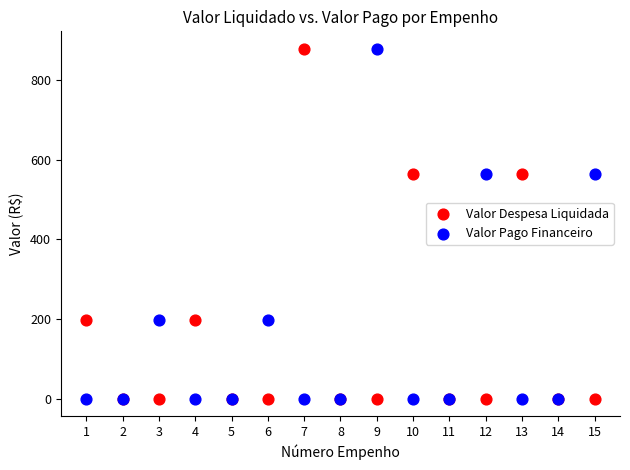

What are all the series names shown in the legend?

Valor Despesa Liquidada, Valor Pago Financeiro